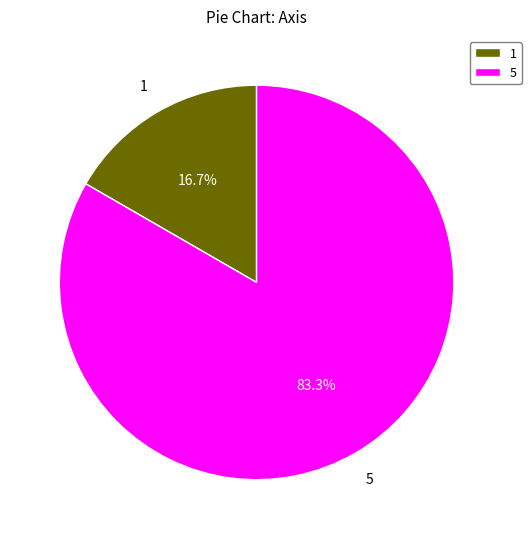

Is 5 the majority of the pie?

Yes